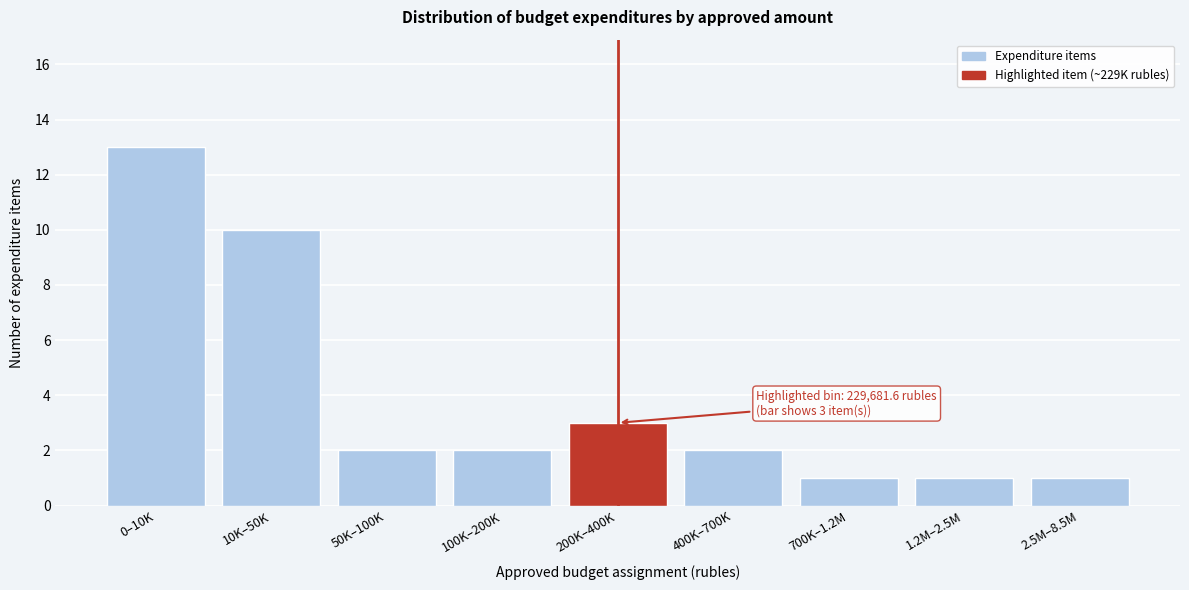

Reading left to right, transcribe all the data shown in this chart.

0–10K=13	10K–50K=10	50K–100K=2	100K–200K=2	200K–400K=3	400K–700K=2	700K–1.2M=1	1.2M–2.5M=1	2.5M–8.5M=1